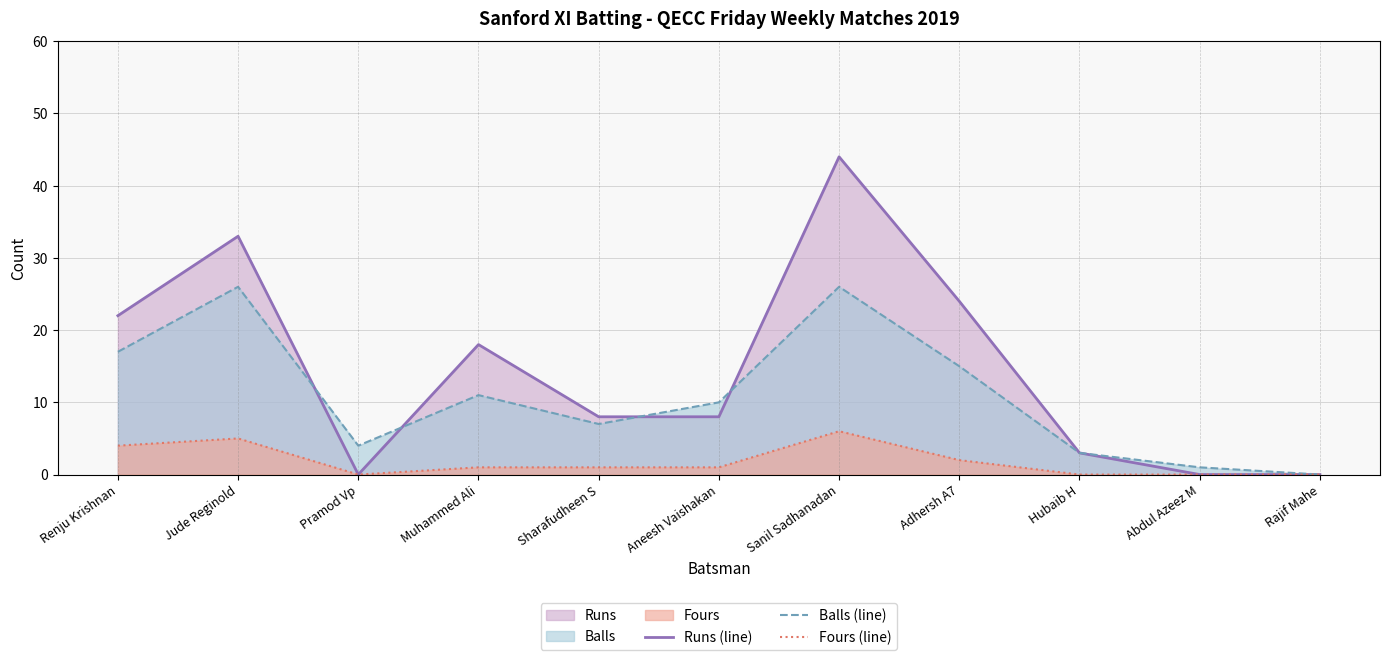

Where does the Balls (line) series first go above 10?

Renju Krishnan